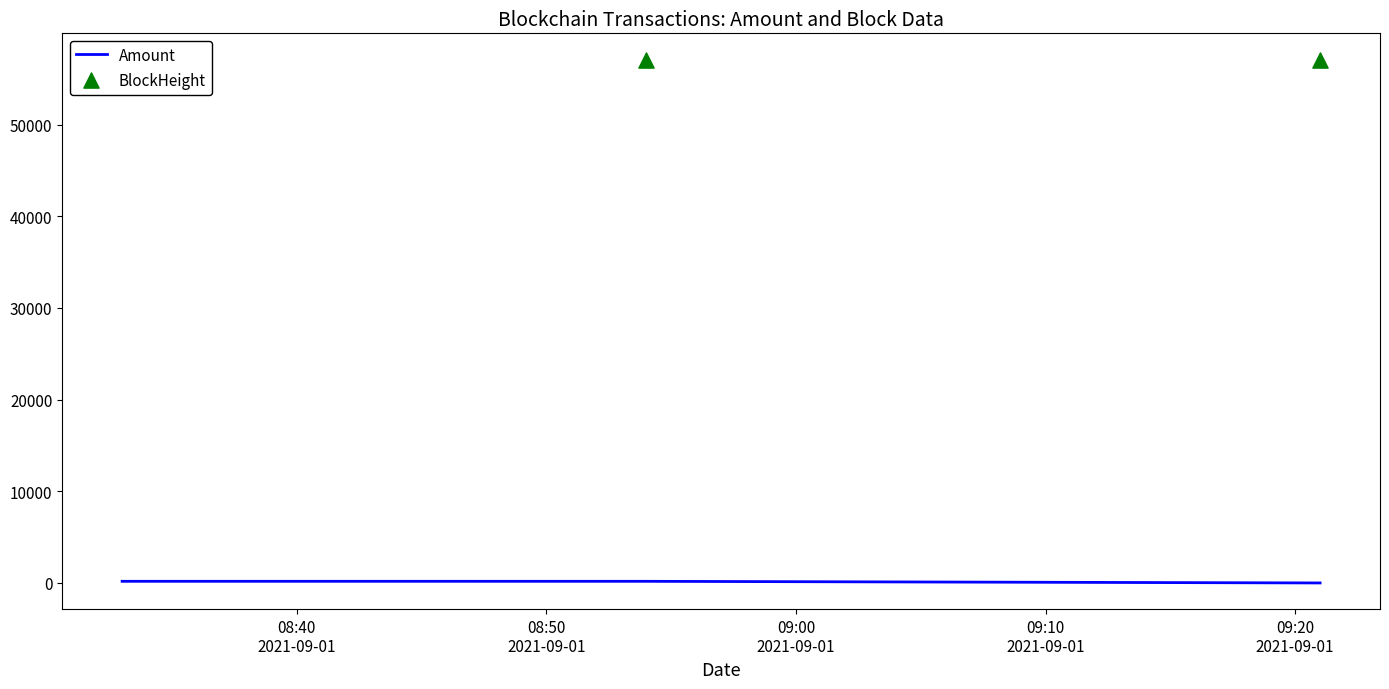

Which series contains the highest Y value?

BlockHeight